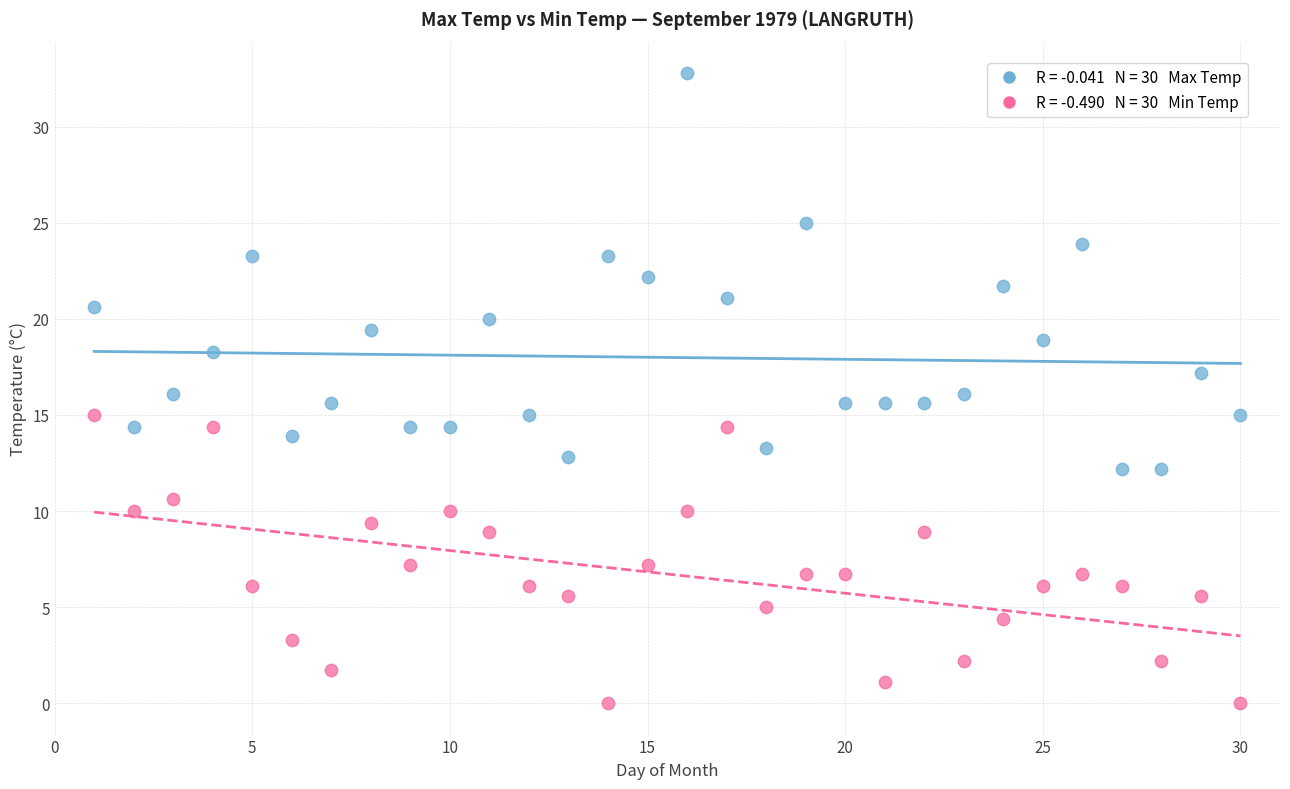

Across all data points, what is the range of Y values (max minus min)?

32.8